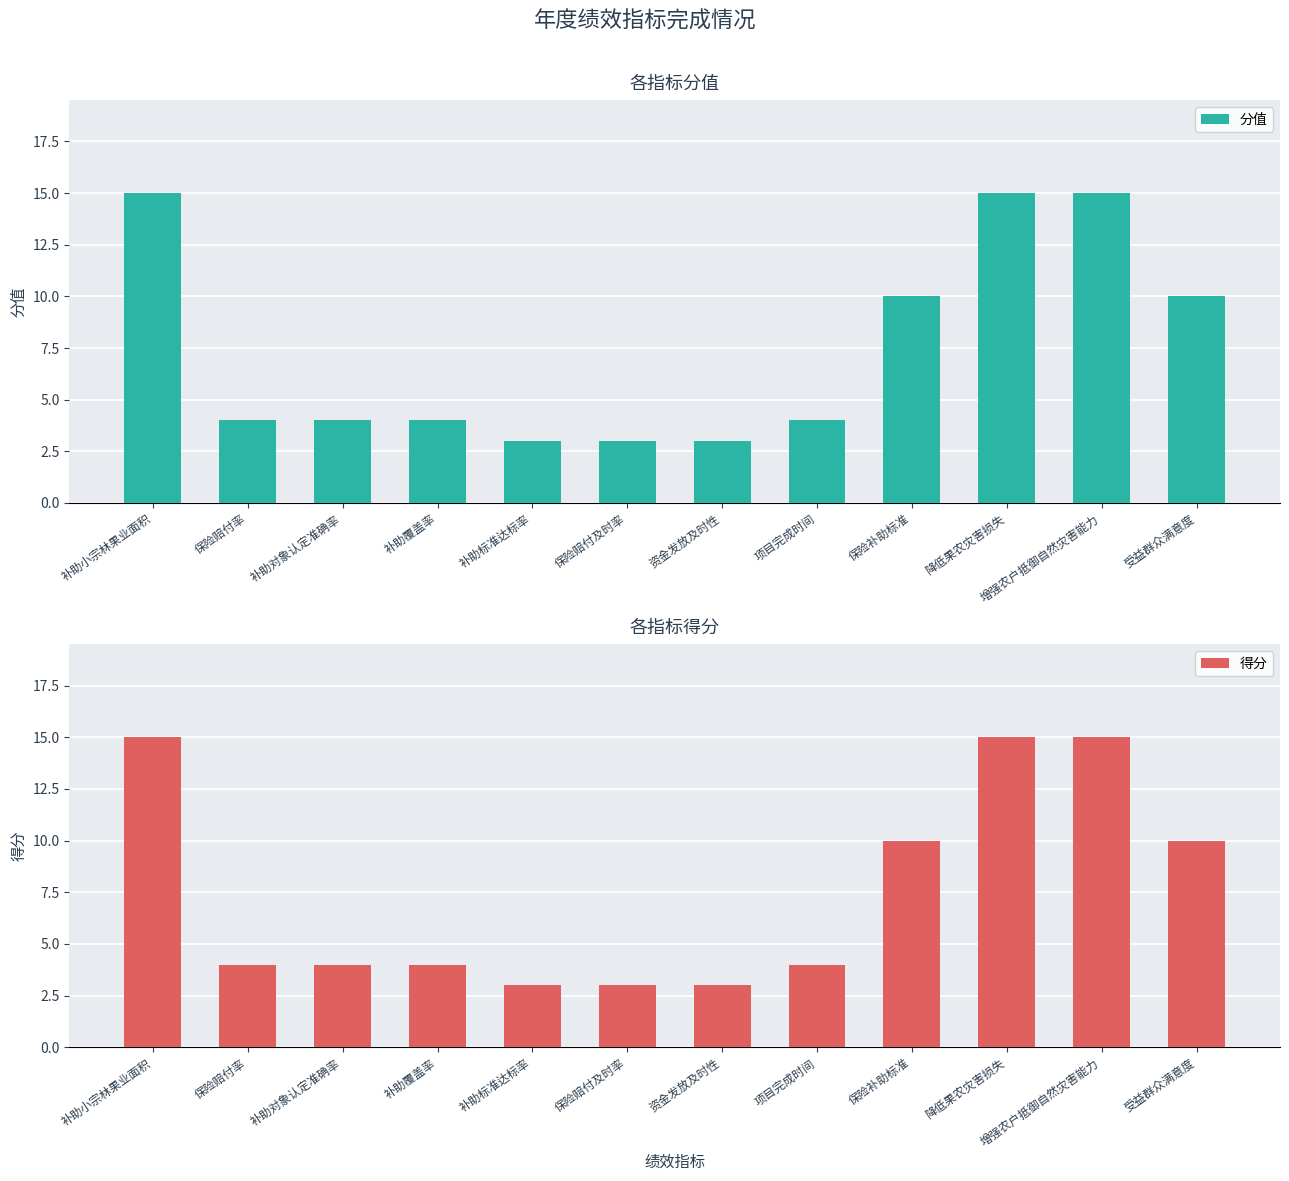

What is the average value of the 分值 series?

8